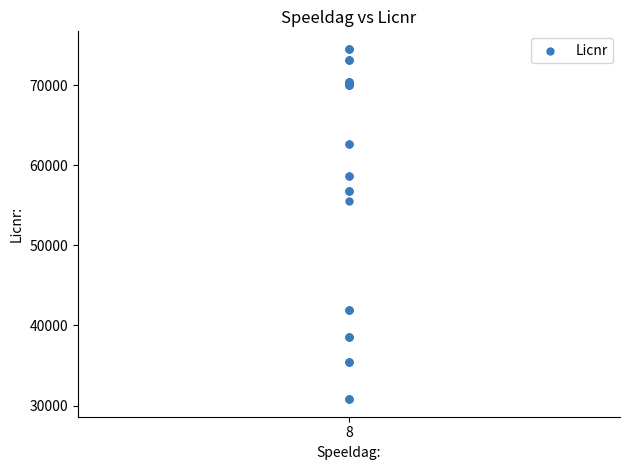

What Y value in the scatter plot is closest to 52663?

55578